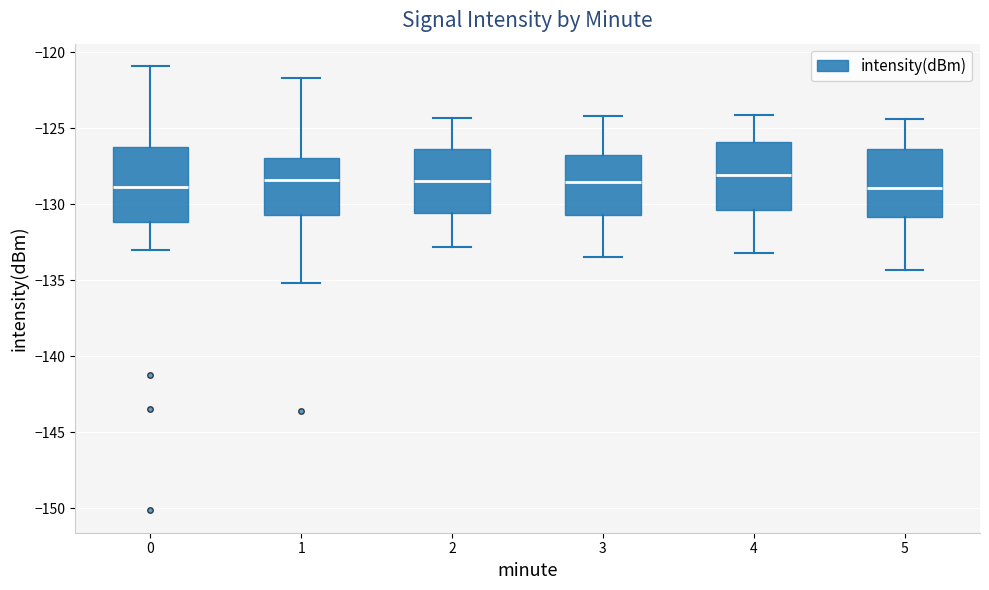

Where is the upper edge of the box at x = 2 on the y-axis? The values are not printed on the chart, so give them approximately, as read against the axis.

-126.5